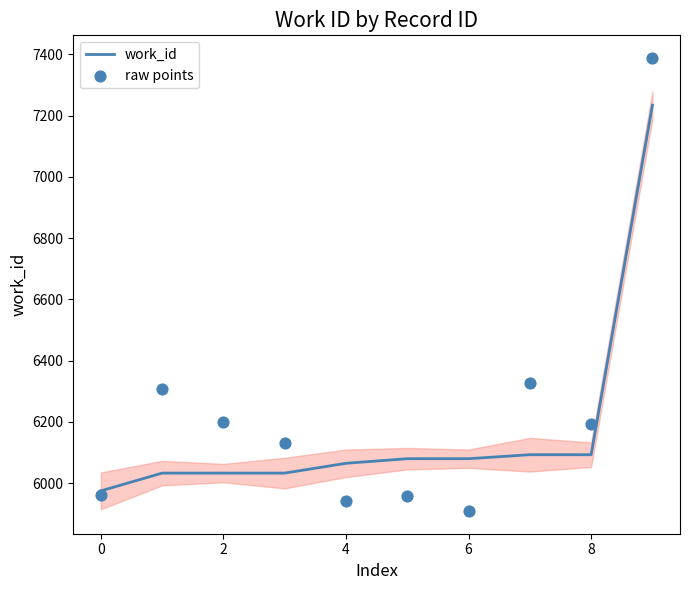

Which series contains the highest Y value?

raw points